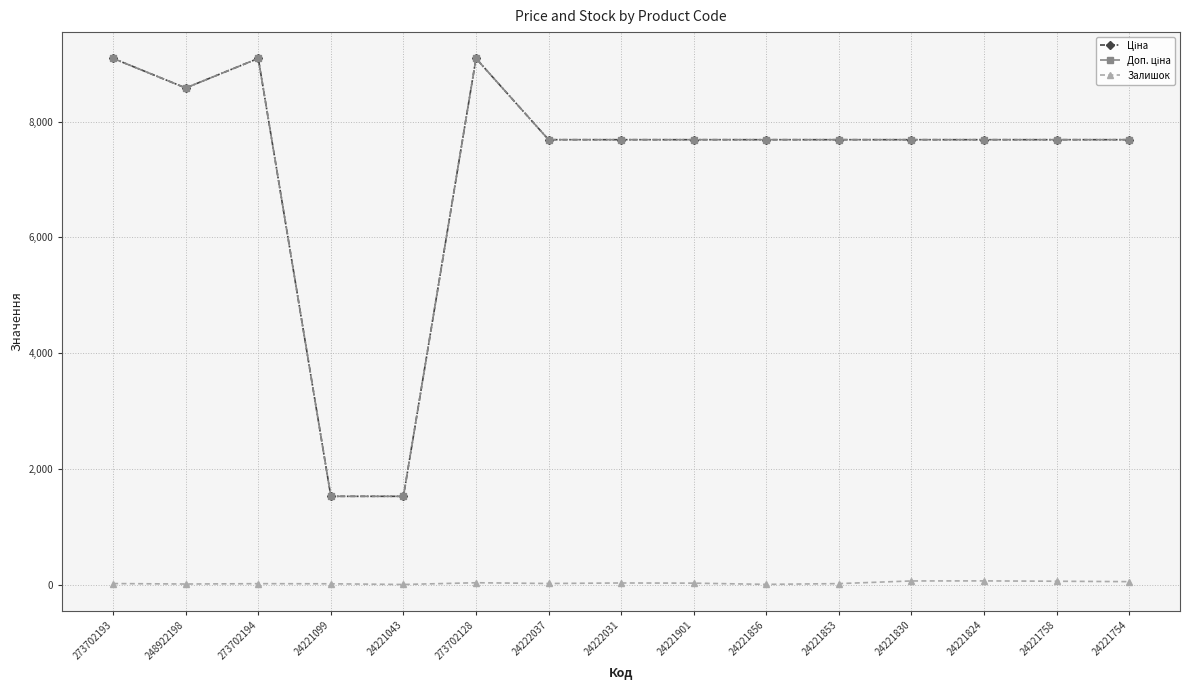

At how many categories does at least one series exceed 6045?

13